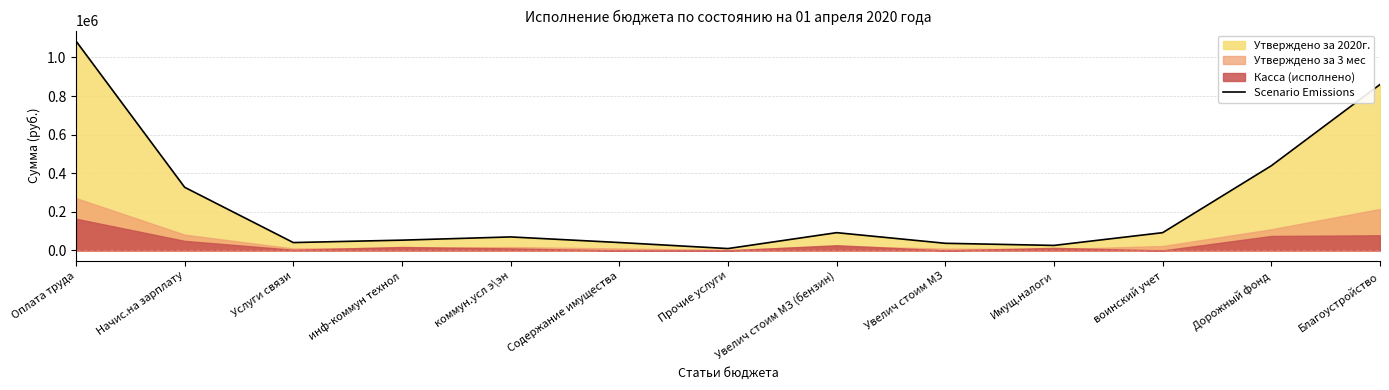

How many points are lower than both their immediate neighbors (excluding endpoints)?

3